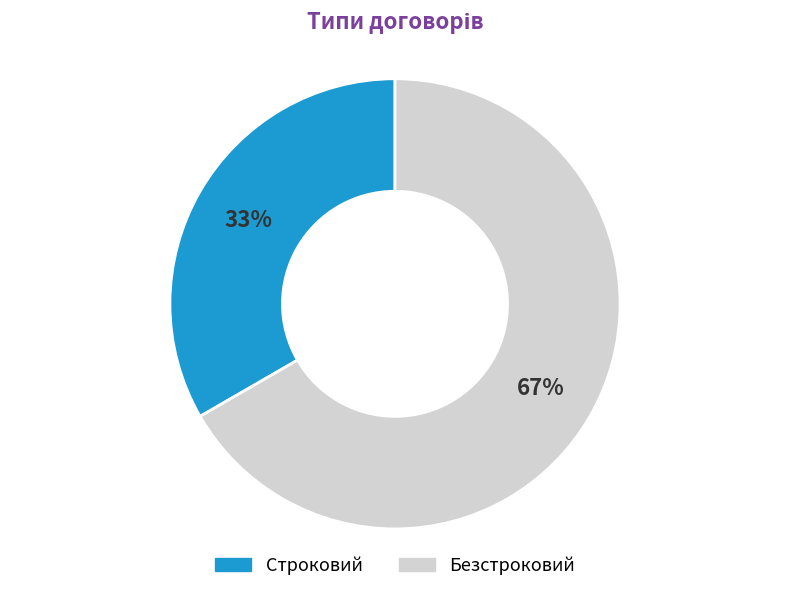

How many slices are in this pie chart?

2